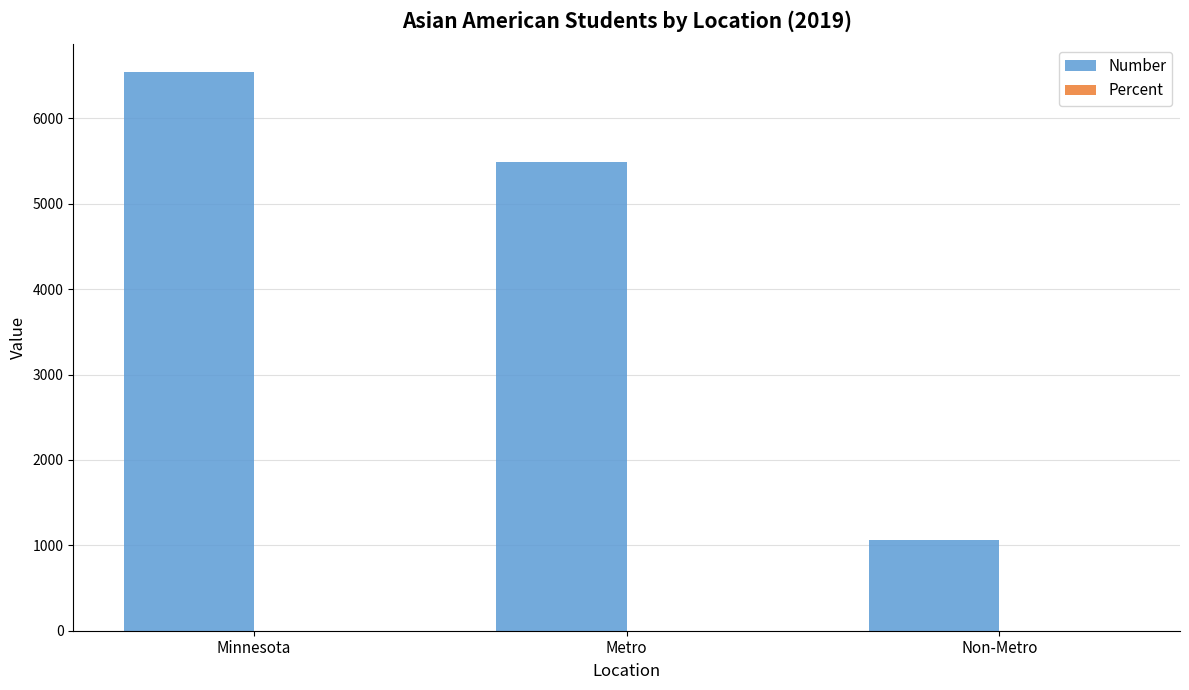

Are the bars horizontal?

No